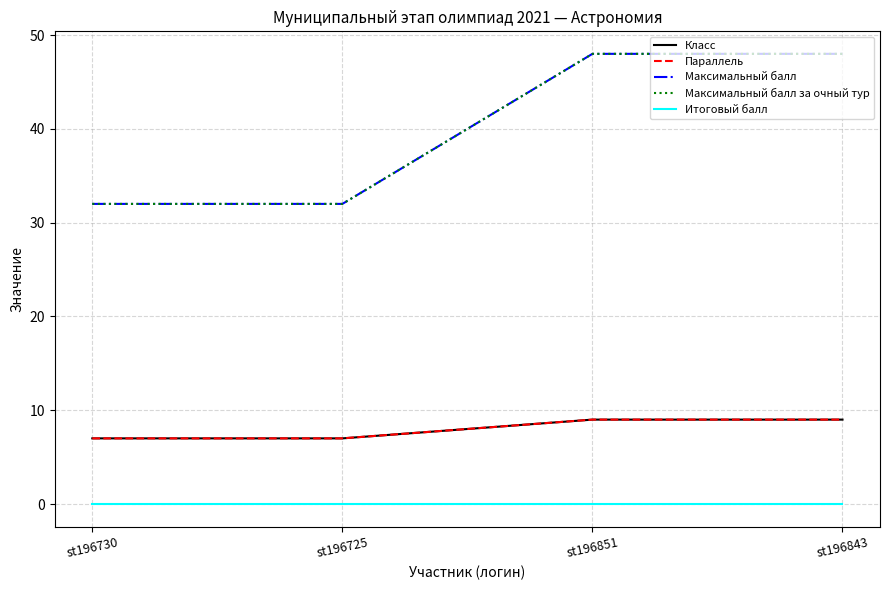

What is the maximum value shown in the chart?

48